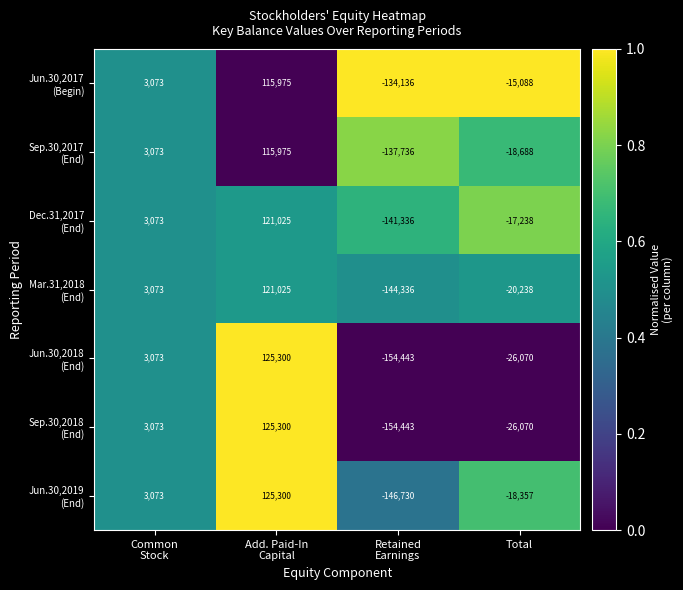

What is the maximum value shown in the chart?

125300